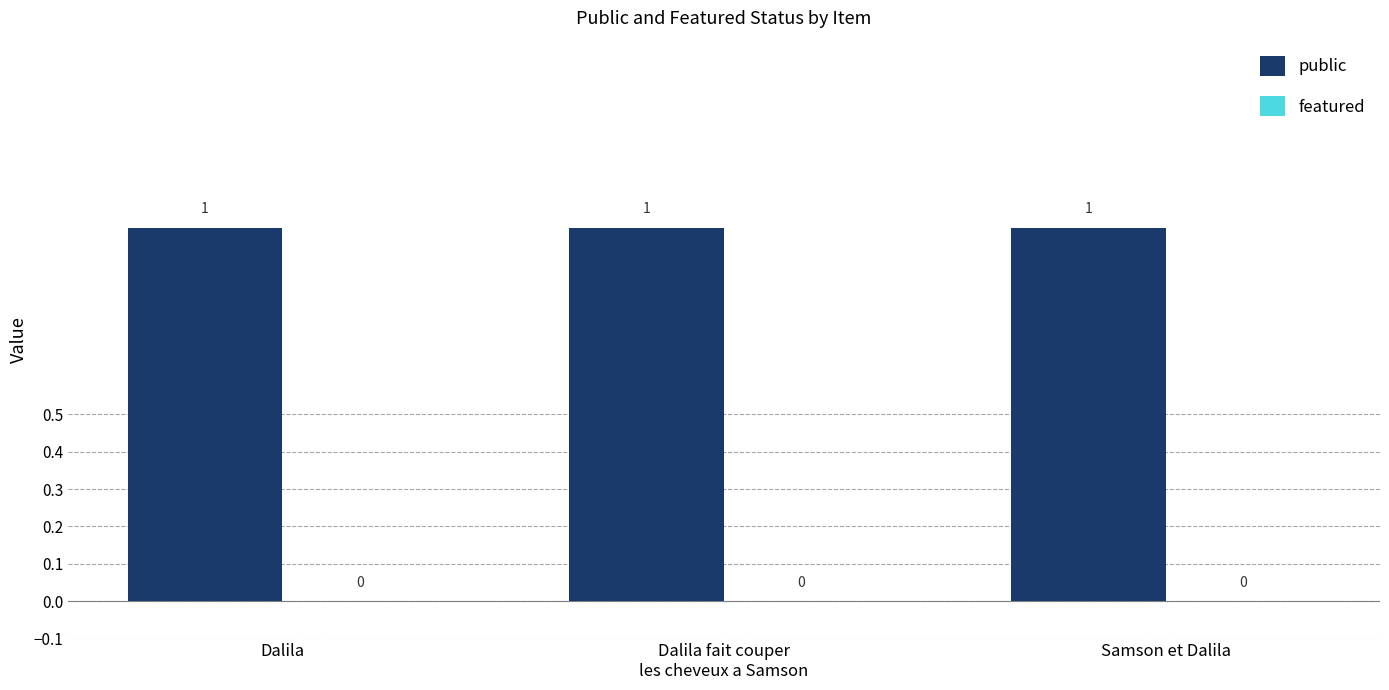

What position from the right is Dalila fait couper
les cheveux a Samson?

2